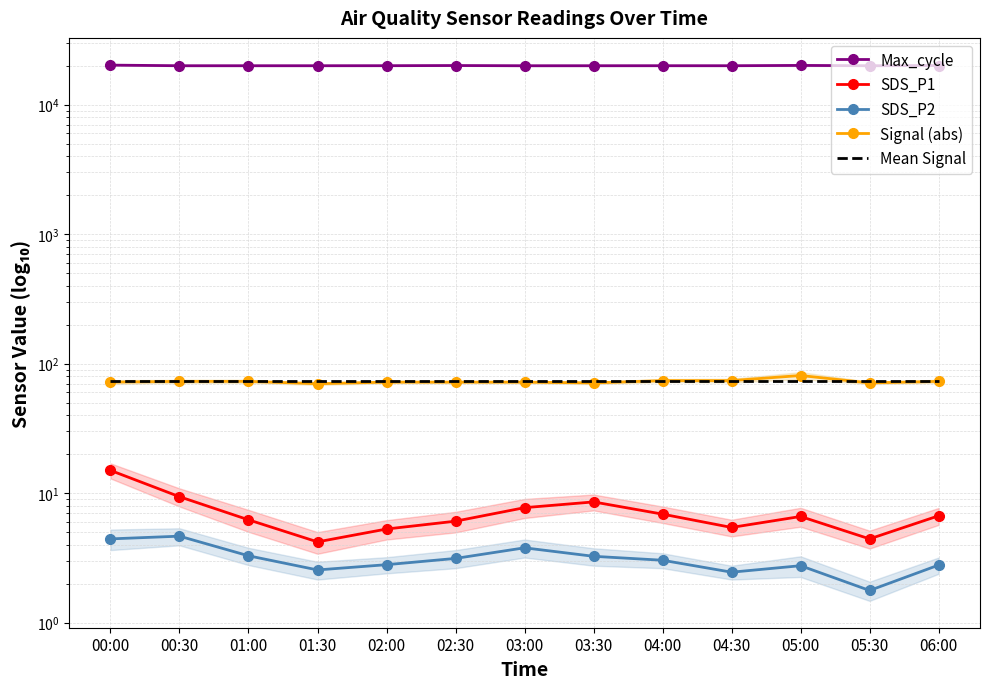

True or false: Signal (abs) and Max_cycle intersect in this chart.

False